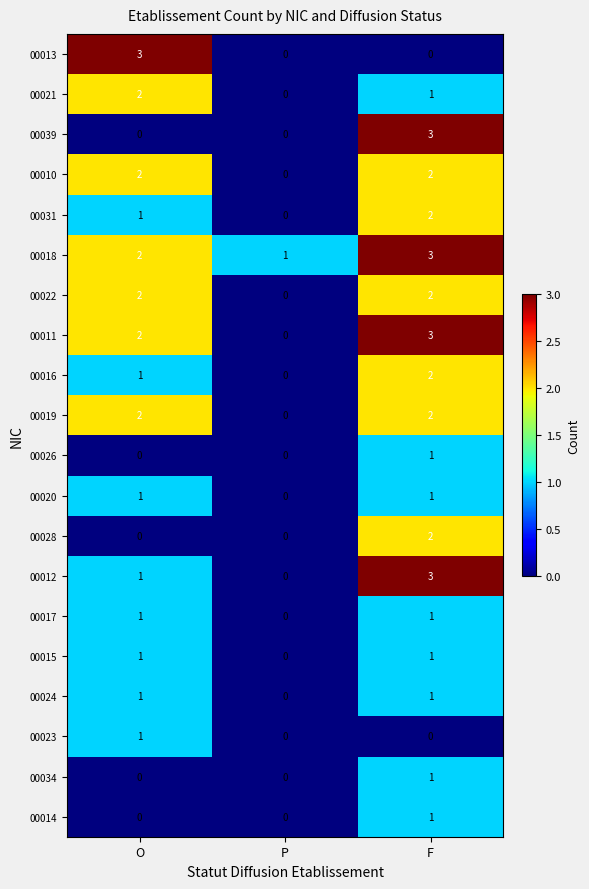

At which label does 00031 reach its peak?

F